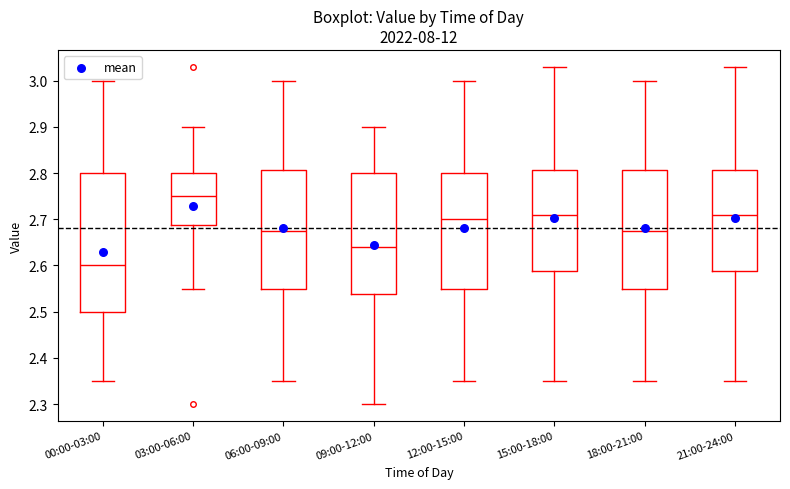

Comparing the boxes themselves (not the whiskers), which one is the tallest?

00:00-03:00